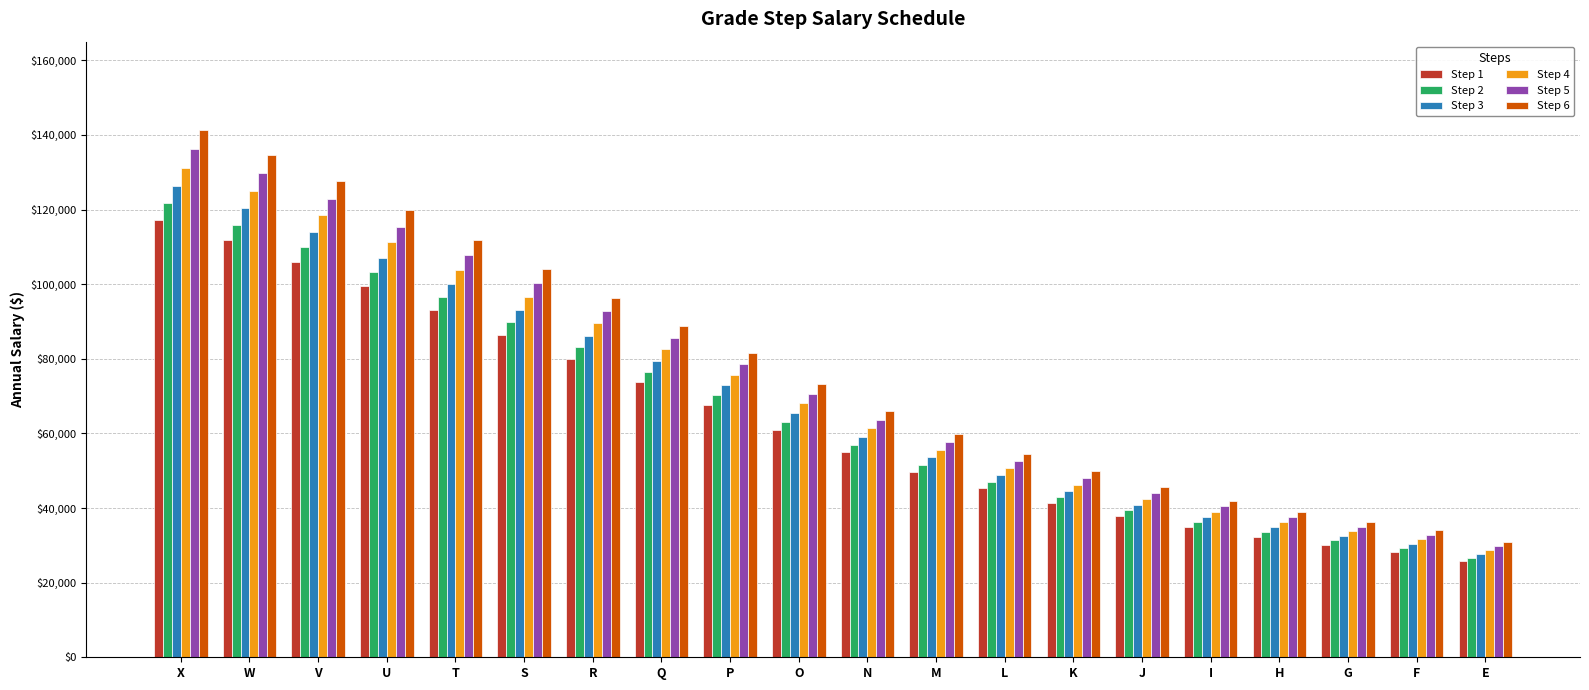

Rank the categories by Step 3 value from lowest to highest.

E, F, G, H, I, J, K, L, M, N, O, P, Q, R, S, T, U, V, W, X